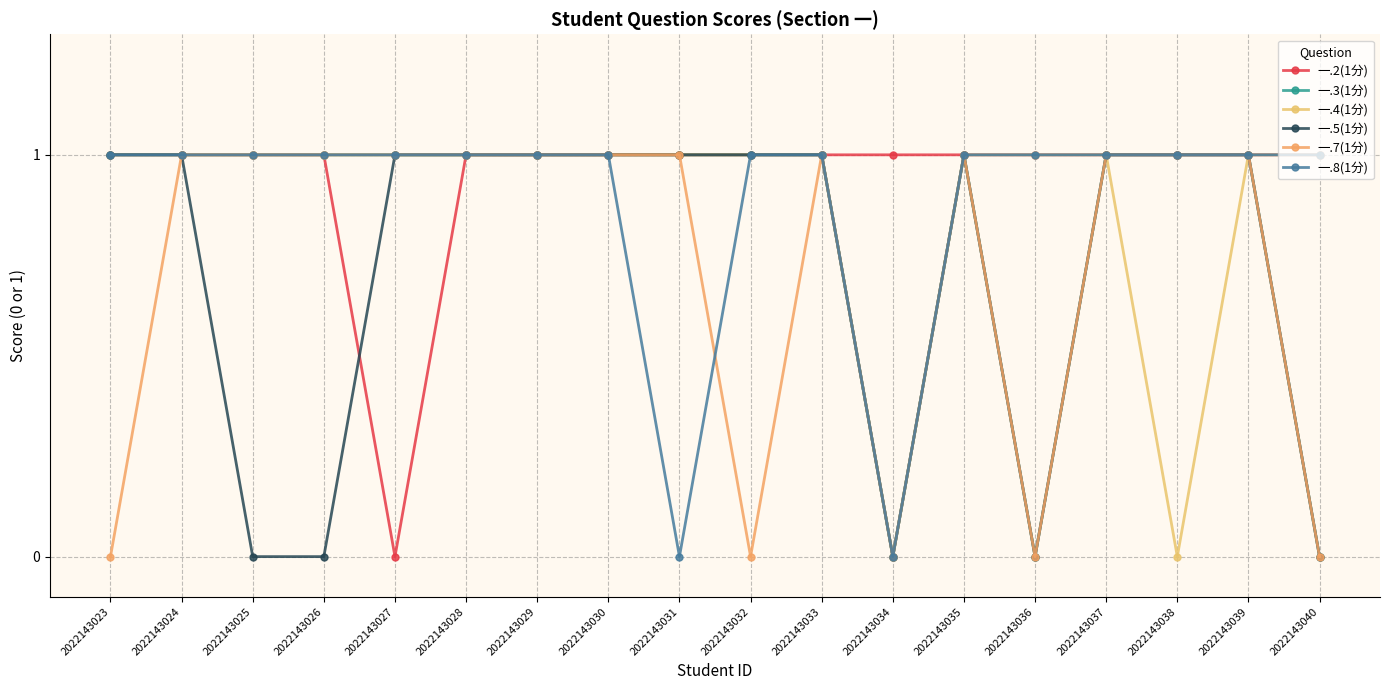

Reading left to right, extract all data points from this chart.

一.2(1分): 2022143023=1	2022143024=1	2022143025=1	2022143026=1	2022143027=0	2022143028=1	2022143029=1	2022143030=1	2022143031=1	2022143032=1	2022143033=1	2022143034=1	2022143035=1	2022143036=1	2022143037=1	2022143038=1	2022143039=1	2022143040=1
一.3(1分): 2022143023=1	2022143024=1	2022143025=1	2022143026=1	2022143027=1	2022143028=1	2022143029=1	2022143030=1	2022143031=1	2022143032=1	2022143033=1	2022143034=0	2022143035=1	2022143036=0	2022143037=1	2022143038=1	2022143039=1	2022143040=0
一.4(1分): 2022143023=1	2022143024=1	2022143025=1	2022143026=1	2022143027=1	2022143028=1	2022143029=1	2022143030=1	2022143031=1	2022143032=1	2022143033=1	2022143034=0	2022143035=1	2022143036=1	2022143037=1	2022143038=0	2022143039=1	2022143040=1
一.5(1分): 2022143023=1	2022143024=1	2022143025=0	2022143026=0	2022143027=1	2022143028=1	2022143029=1	2022143030=1	2022143031=1	2022143032=1	2022143033=1	2022143034=0	2022143035=1	2022143036=0	2022143037=1	2022143038=1	2022143039=1	2022143040=0
一.7(1分): 2022143023=0	2022143024=1	2022143025=1	2022143026=1	2022143027=1	2022143028=1	2022143029=1	2022143030=1	2022143031=1	2022143032=0	2022143033=1	2022143034=0	2022143035=1	2022143036=0	2022143037=1	2022143038=1	2022143039=1	2022143040=0
一.8(1分): 2022143023=1	2022143024=1	2022143025=1	2022143026=1	2022143027=1	2022143028=1	2022143029=1	2022143030=1	2022143031=0	2022143032=1	2022143033=1	2022143034=0	2022143035=1	2022143036=1	2022143037=1	2022143038=1	2022143039=1	2022143040=1